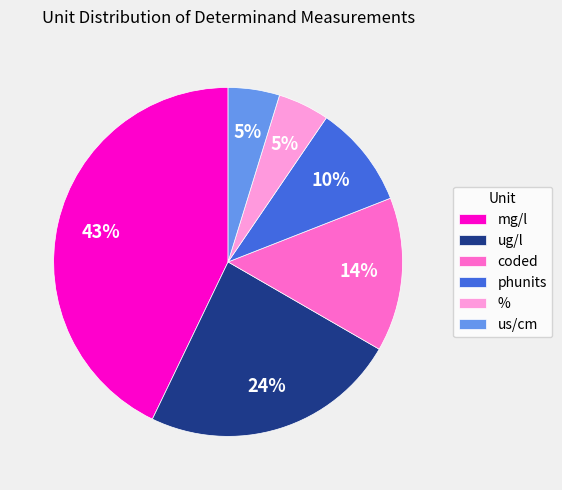

To the nearest percent, what is the difference between the ug/l and % slice percentages?

19%